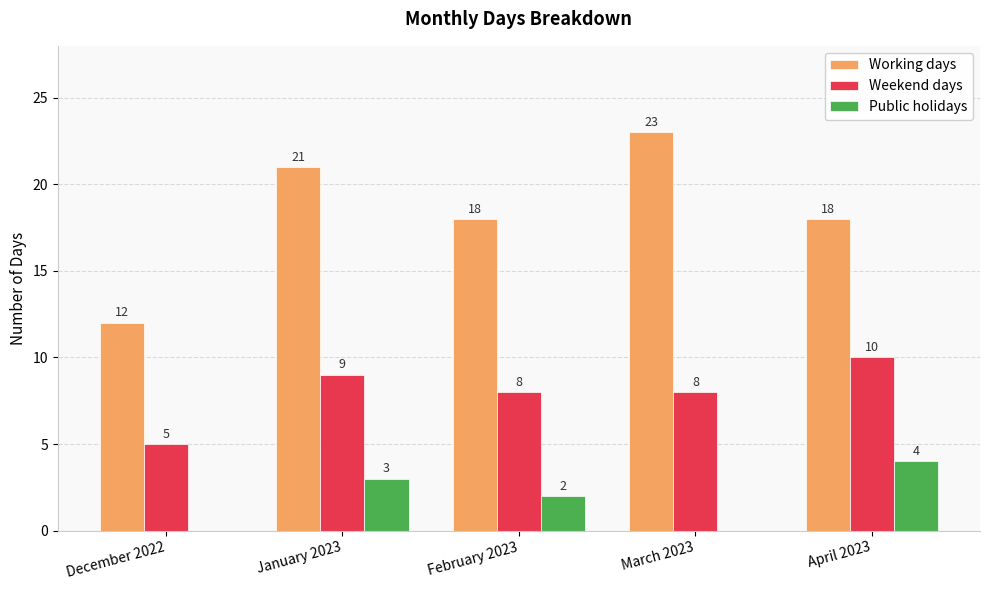

True or false: Working days has a value of 7 at January 2023.

False